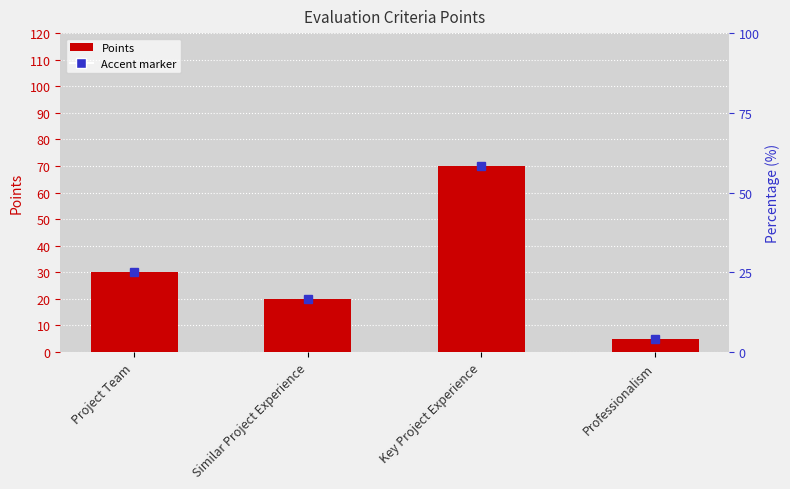

Which category has the lowest value across all series?

Professionalism